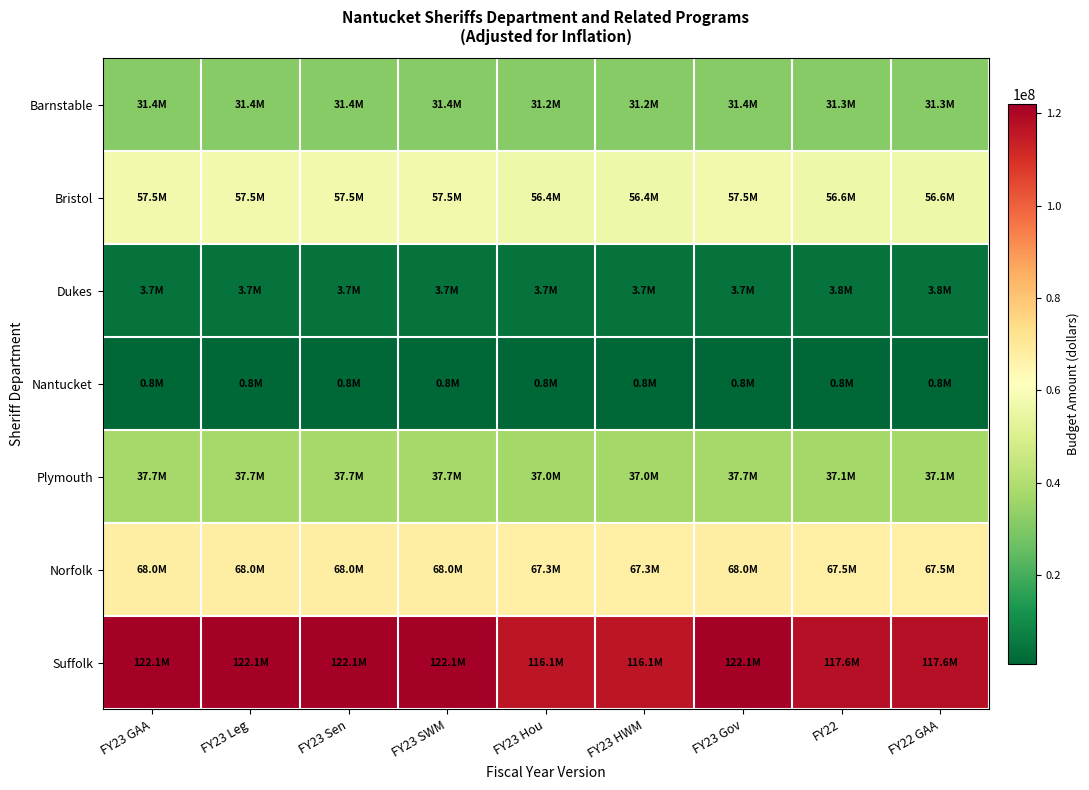

At which category is the sum across all series the highest?

FY23 GAA